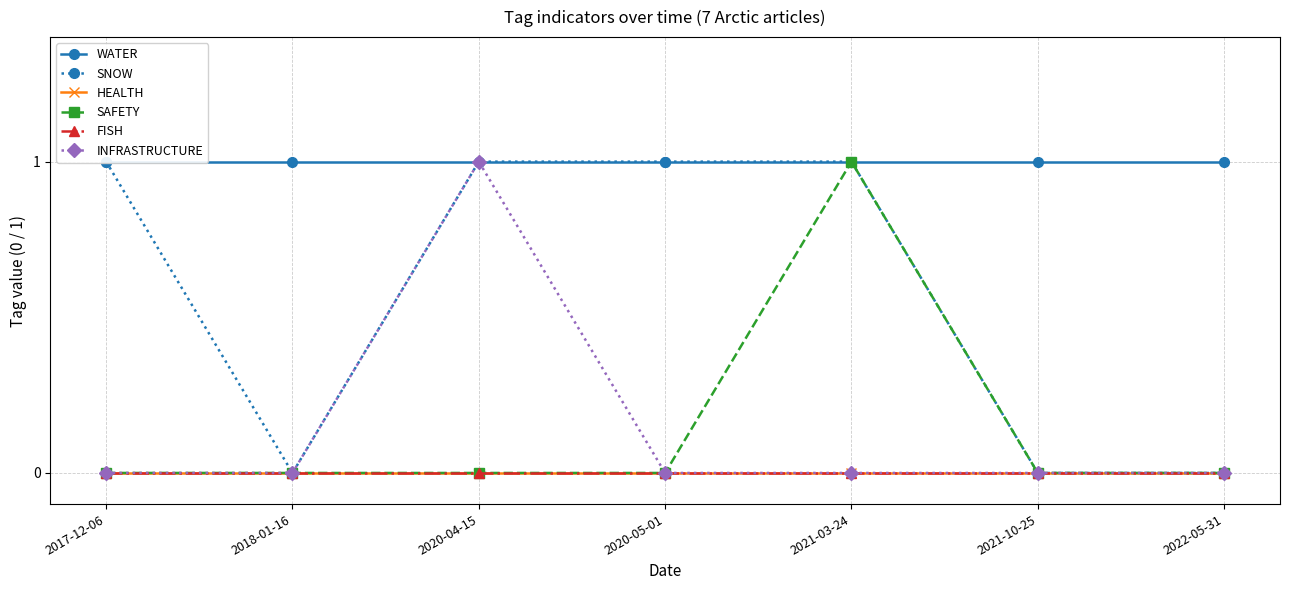

The INFRASTRUCTURE series shows 0 at 2021-03-24. True or false?

True